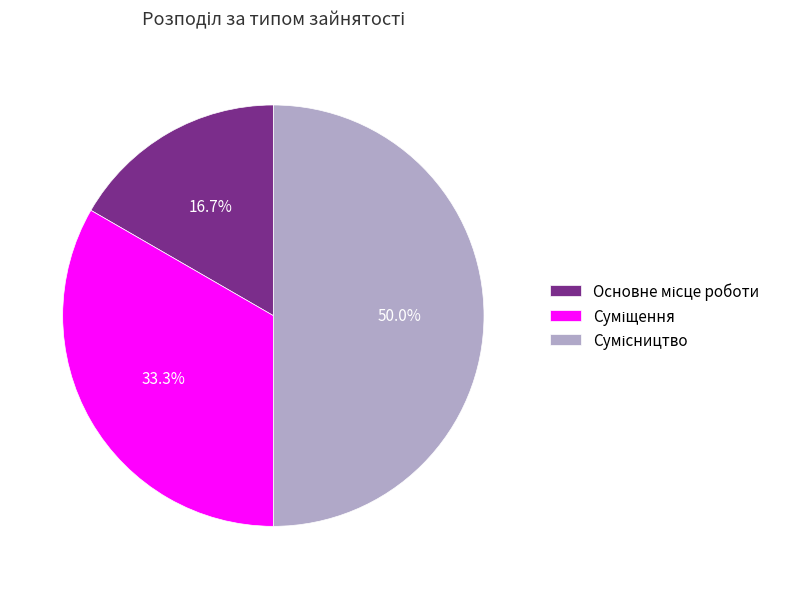

Combined, what portion of the pie is Основне місце роботи and Суміщення?

50.0%